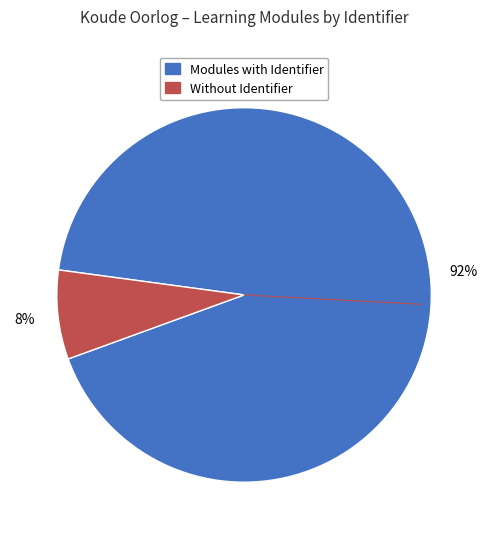

Does any single category account for the majority?

Yes